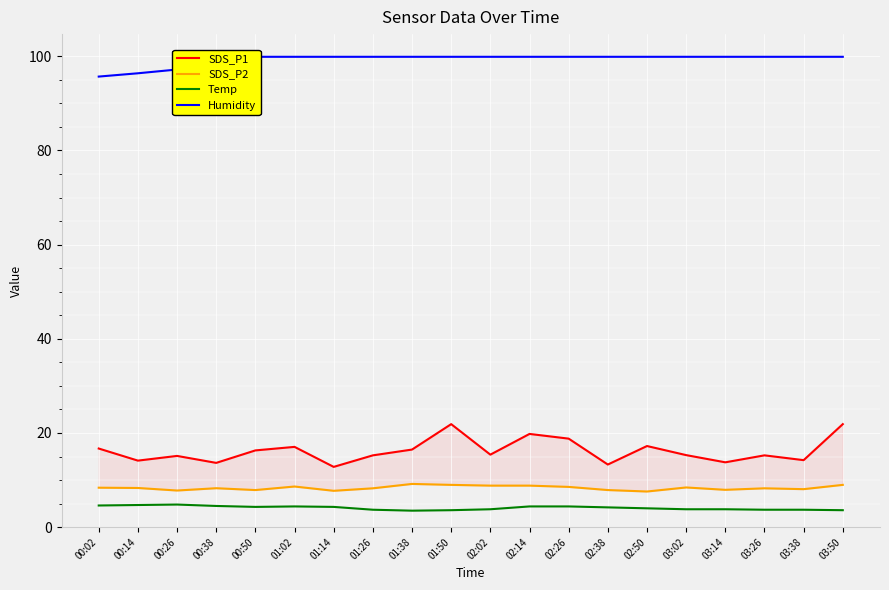

How many distinct data groups are displayed?

4